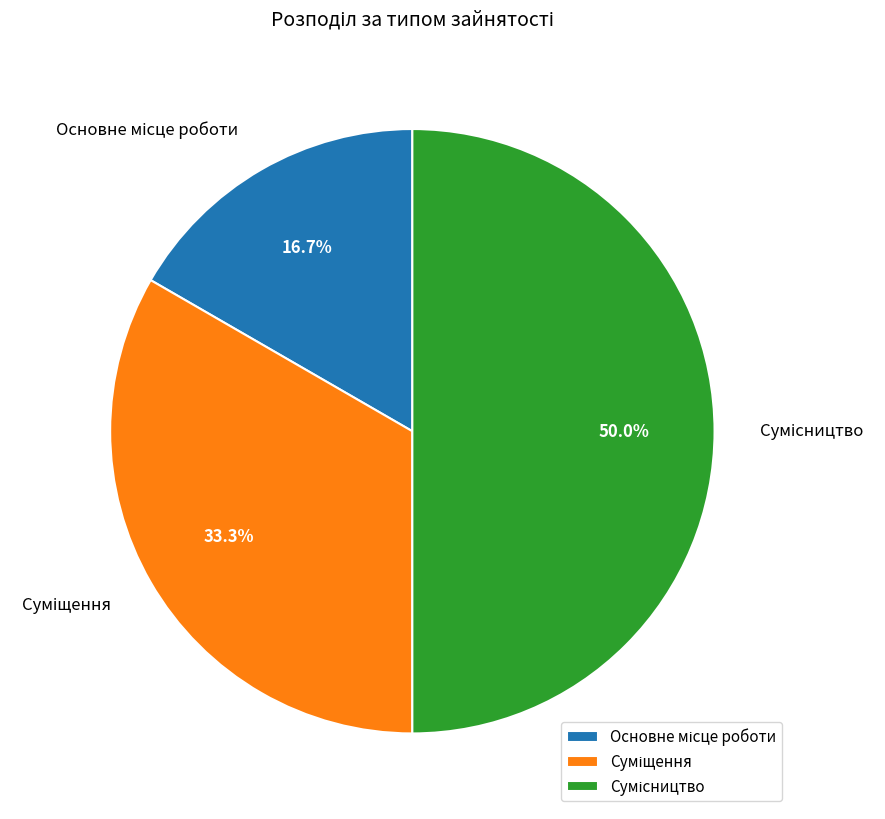

How many segments does this pie chart have?

3